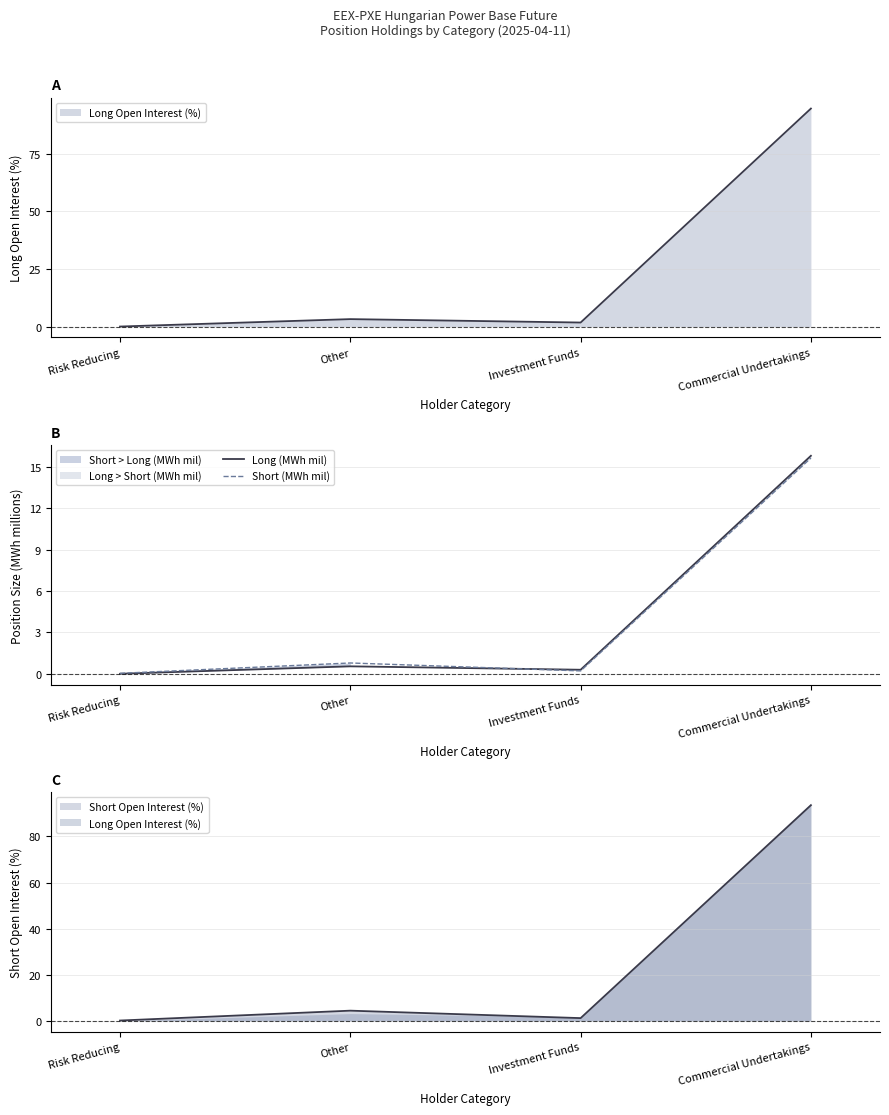

How many interior local valleys does the Long (MWh mil) series have?

1